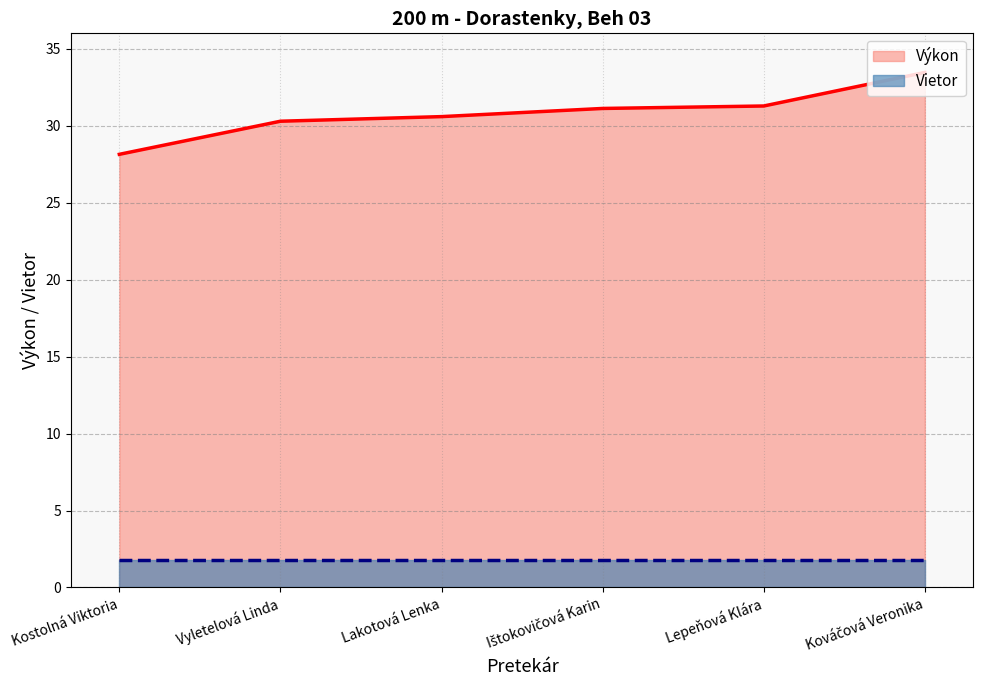

At which label is the value closest to 30?

Vyletelová Linda